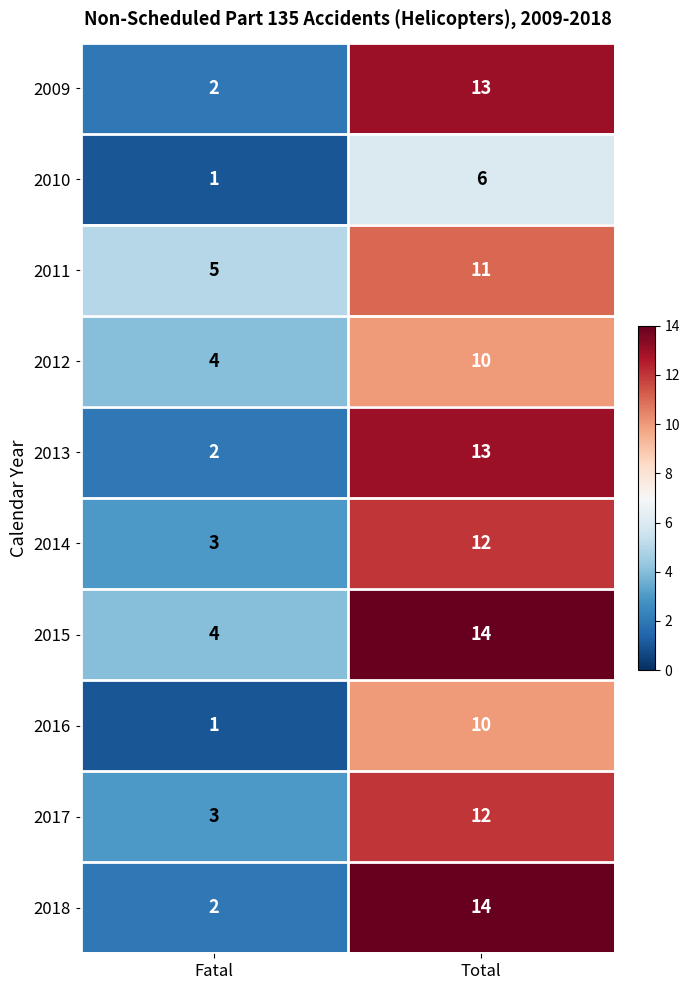

Read the 2014 value at Fatal.

3